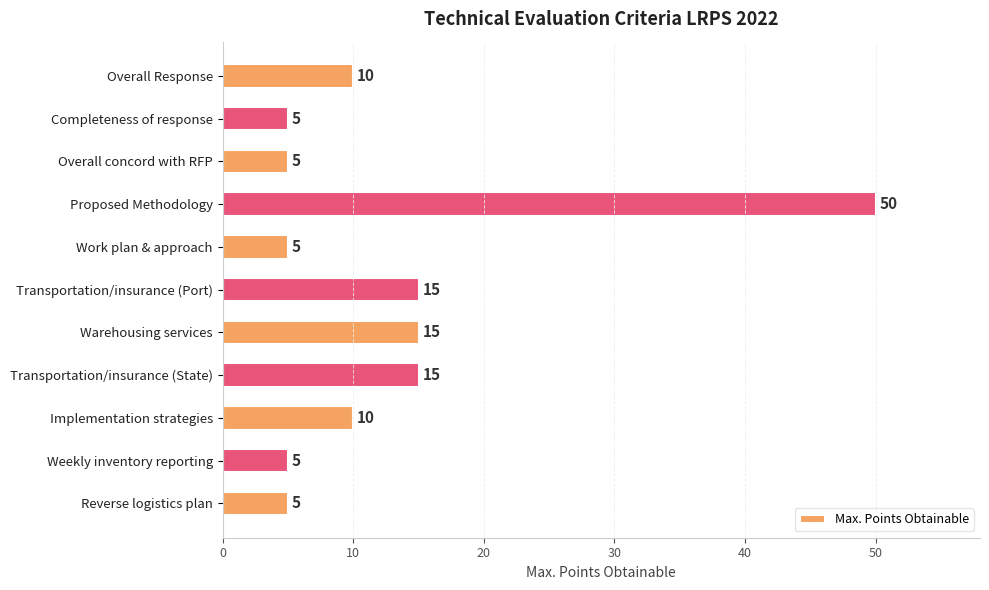

At which category does the chart reach its peak across all series?

Proposed Methodology